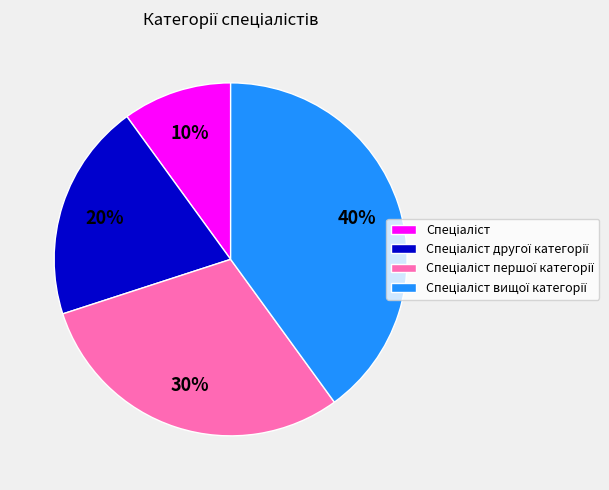

Is there a majority slice in this chart?

No